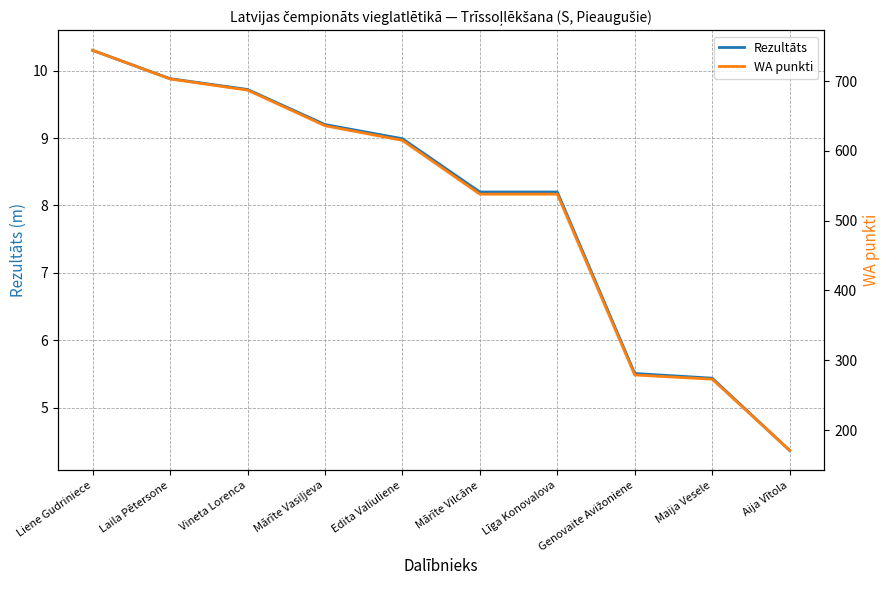

At Mārīte Vasiļjeva, list the series in order from smallest to largest.

Rezultāts, WA punkti